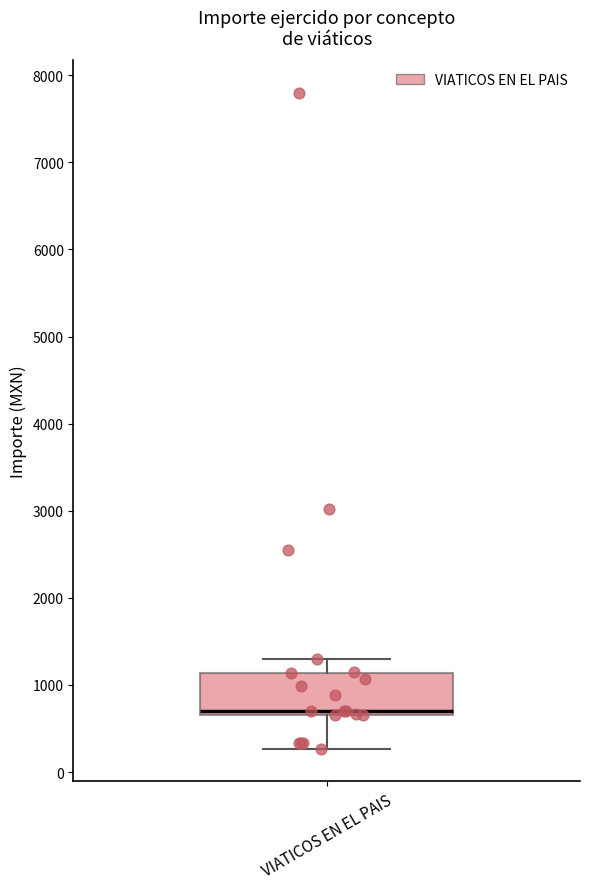

Transcribe this box plot: give where the median line is, the range the box spans, and where the two whiskers end, as read against the y-axis. The values are not printed on the chart, so give them approximately, as read against the axis.

median 700 (just above the box's lower edge), box 700 to 1100, whiskers 300 to 1300